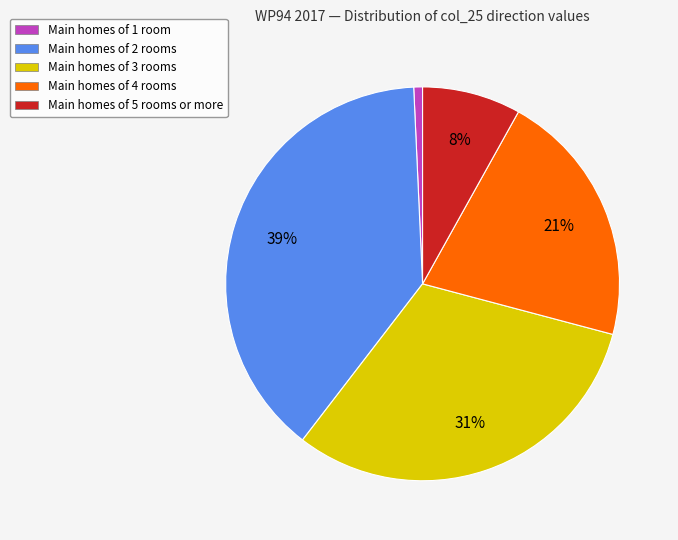

How many segments does this pie chart have?

5